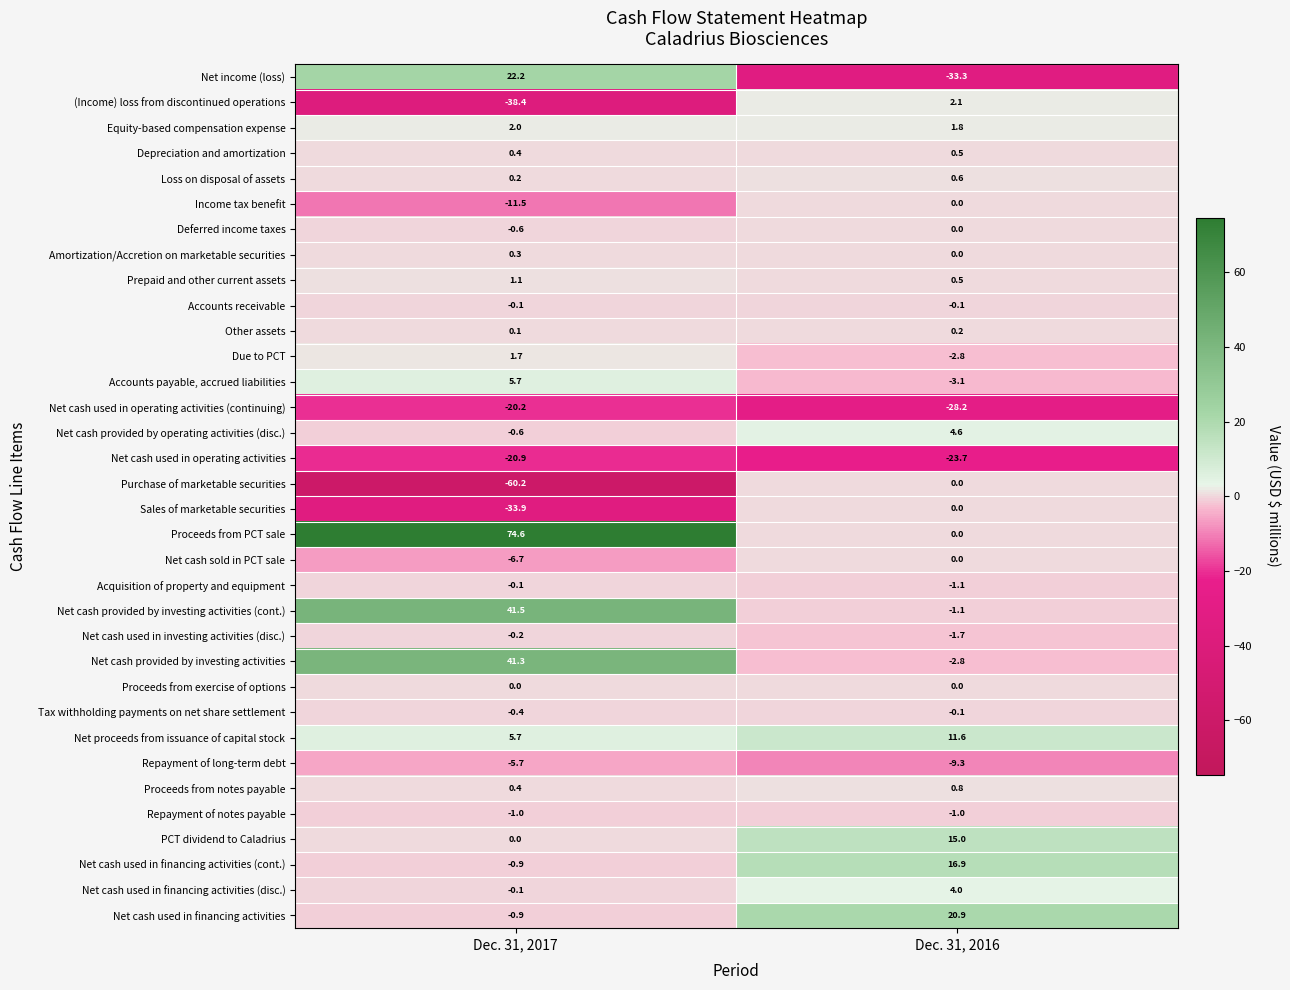

What is the difference between the highest and lowest values at Dec. 31, 2017?

134.8